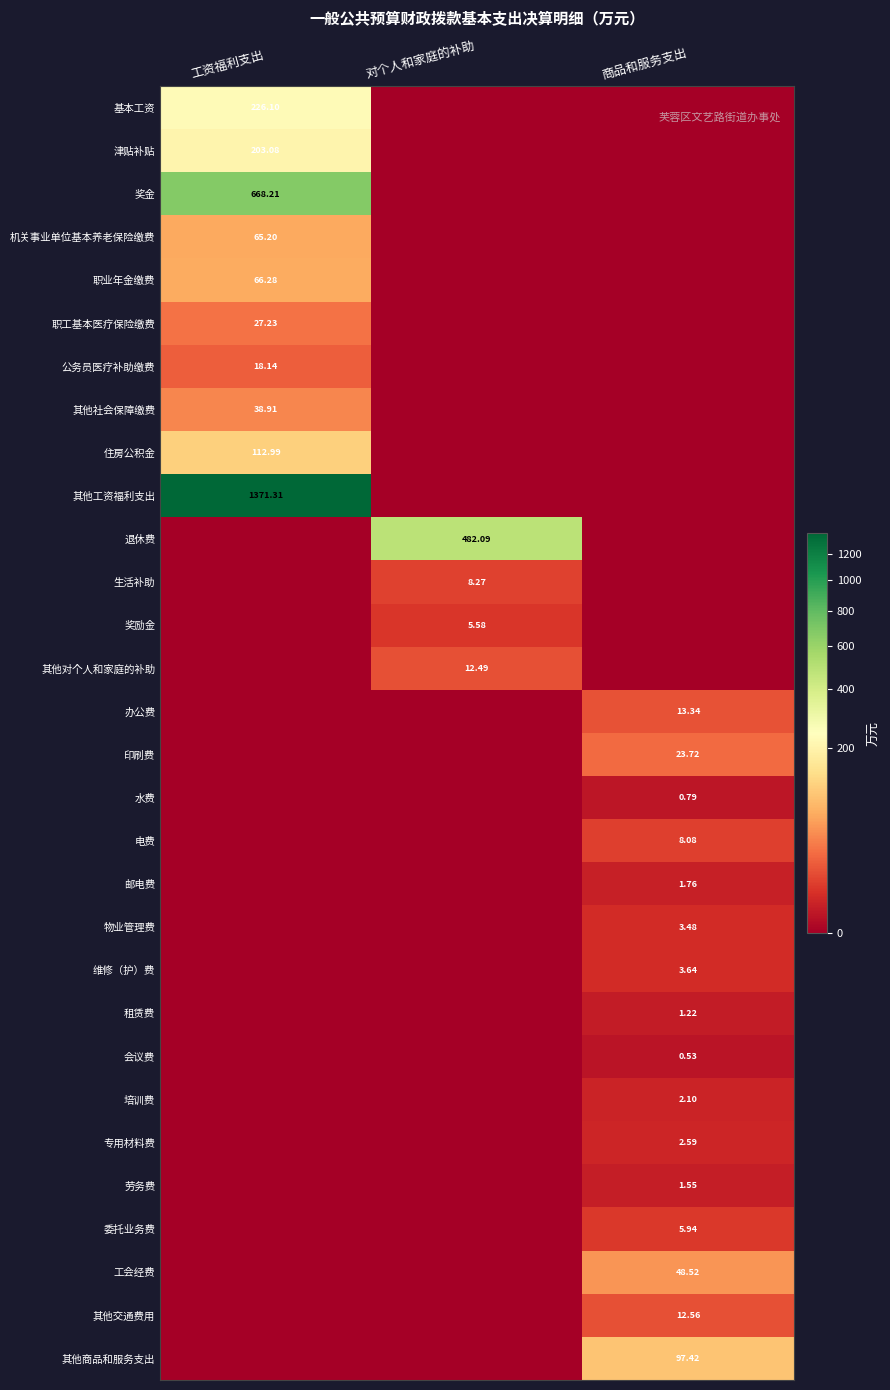

Is the value of 培训费 at 商品和服务支出 greater than the value of 其他对个人和家庭的补助 at 对个人和家庭的补助?

No